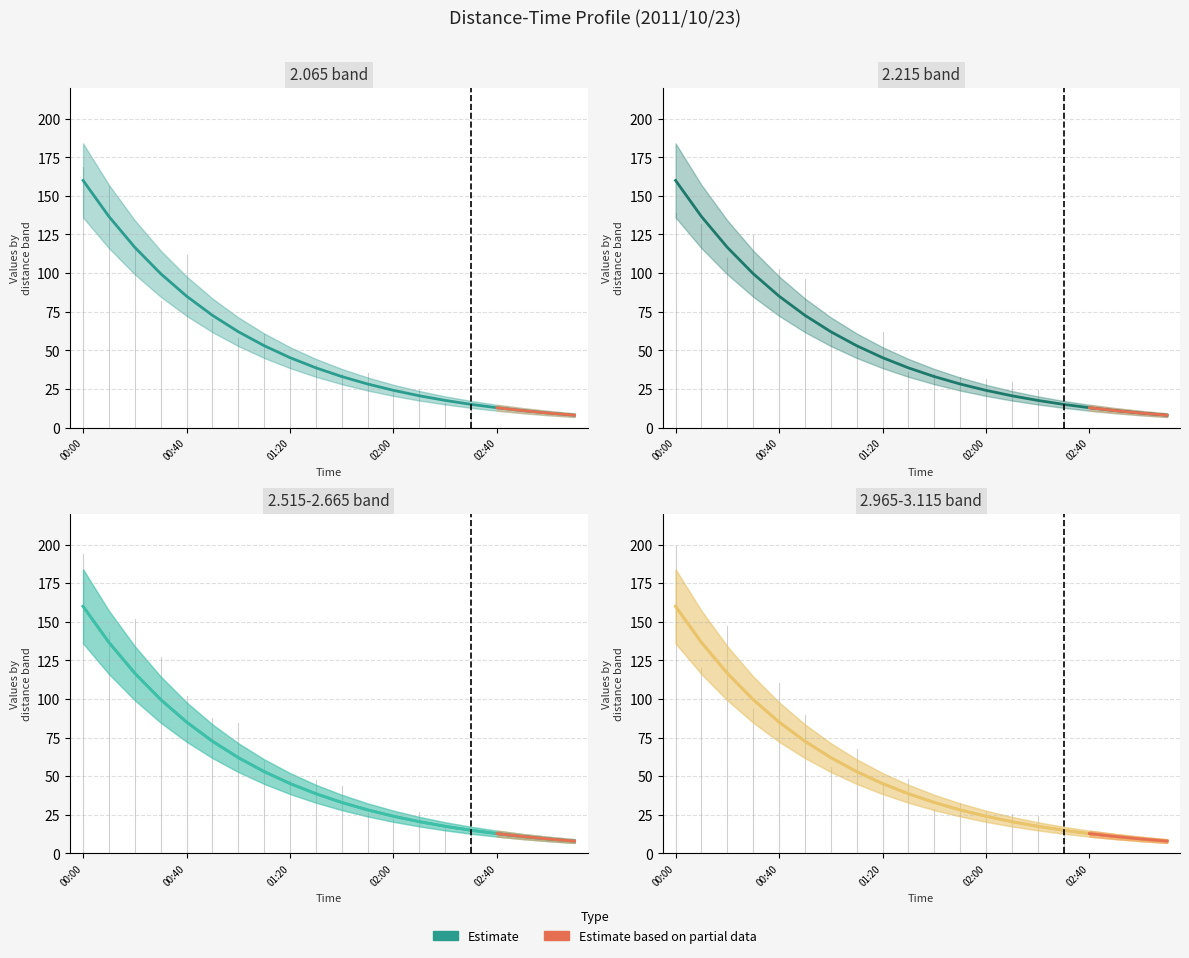

What is the difference between the maximum and second lowest values?

3.5